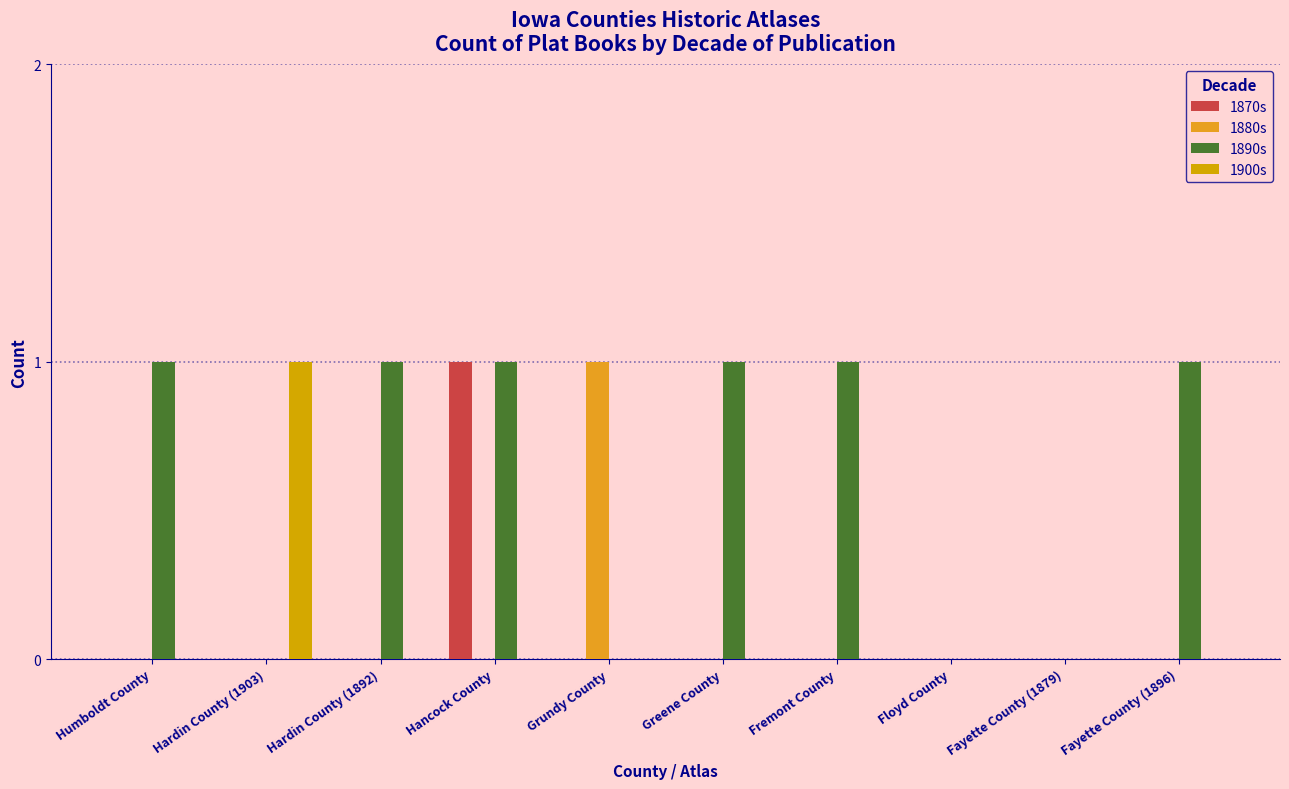

True or false: 1890s has a value of 1 at Fremont County.

True